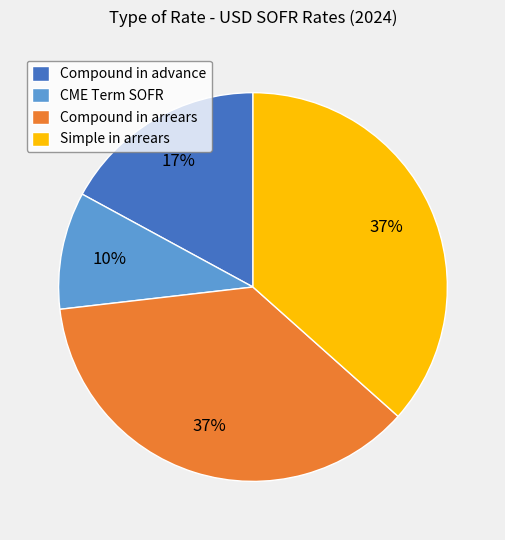

Is the sum of CME Term SOFR and Simple in arrears greater than half?

No